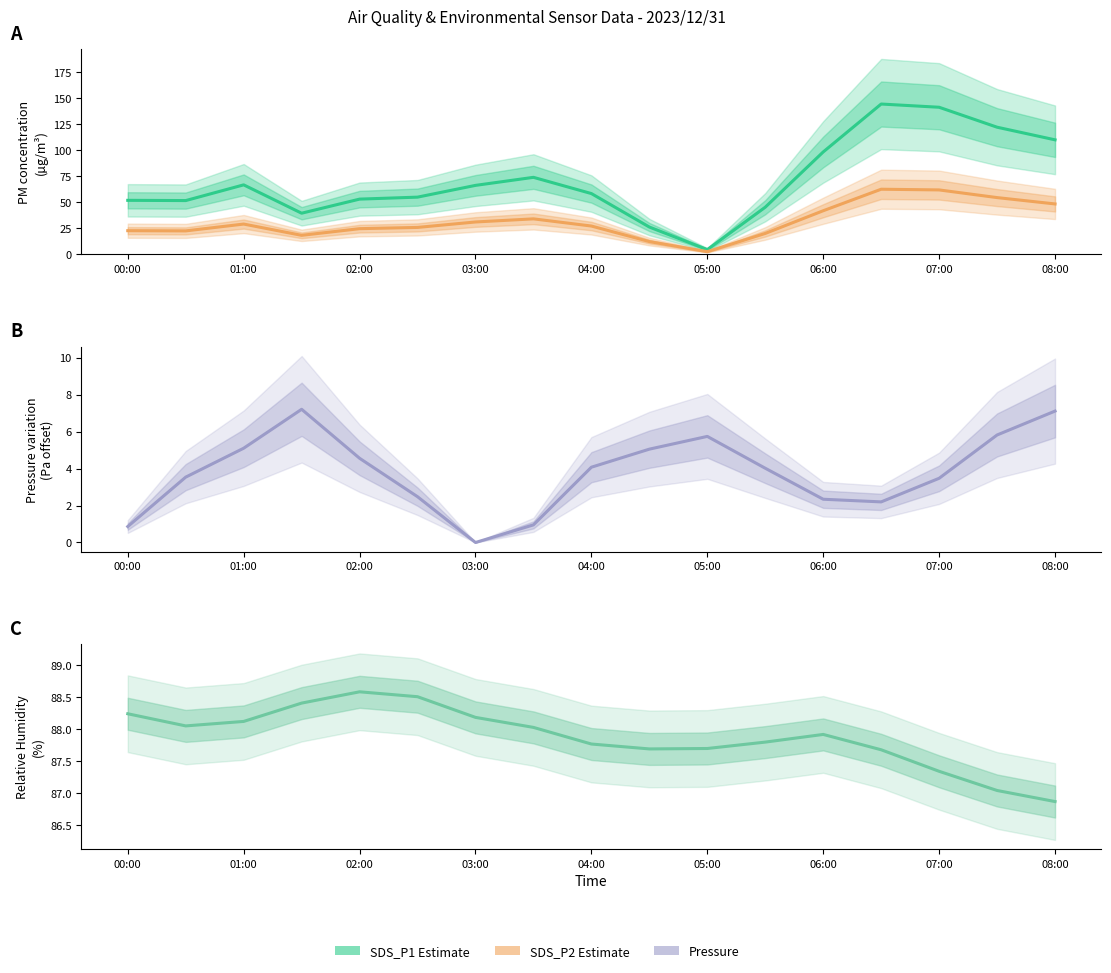

At how many categories does at least one series exceed 23?

17